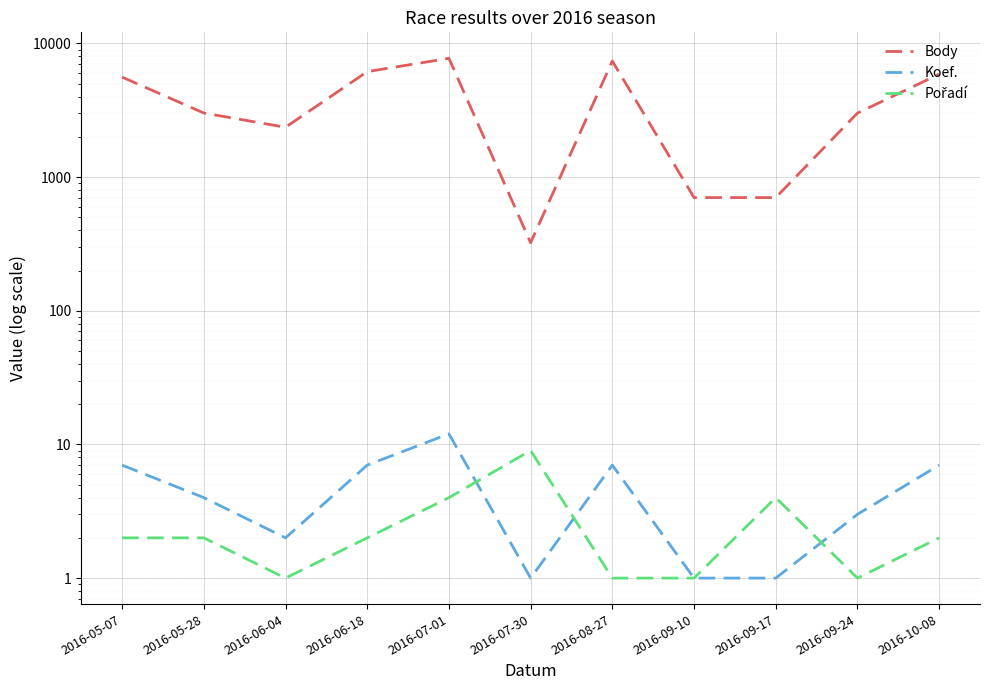

Read the Body value at 2016-06-04.

2360